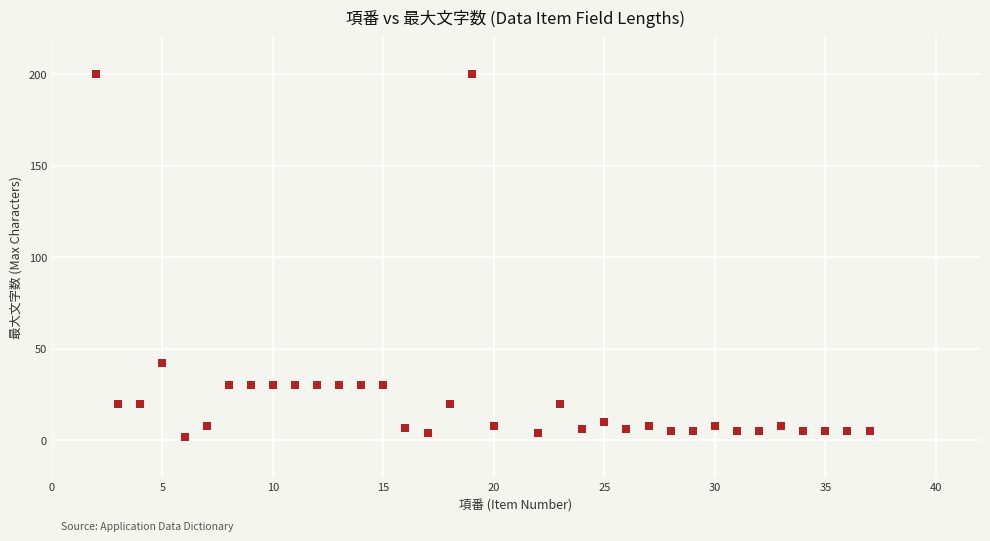

What Y value in the scatter plot is closest to 101?

42